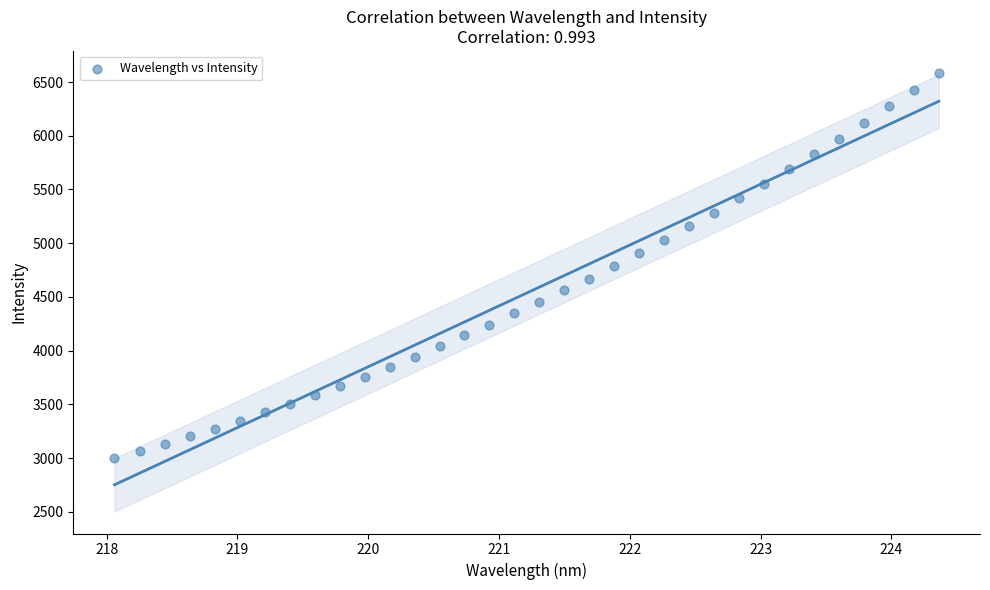

What is the range of Y values (max minus min)?

3587.3